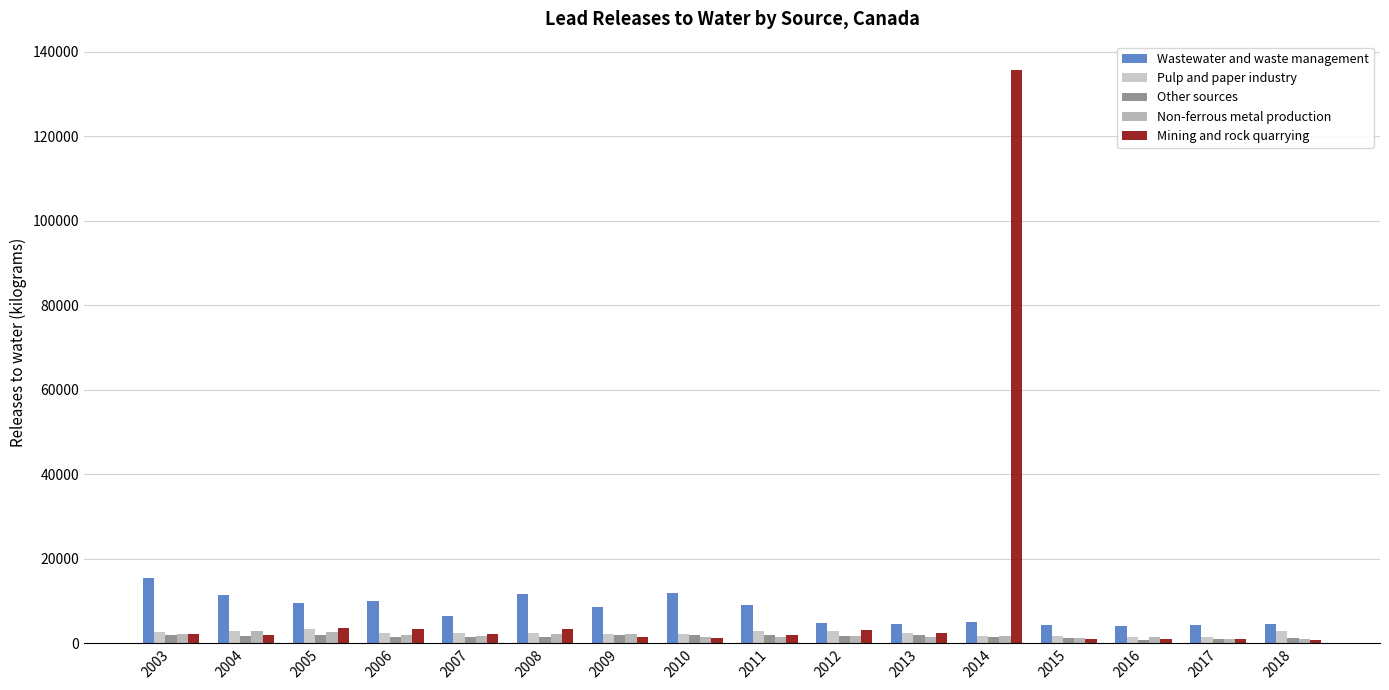

What is the difference between the second highest and second lowest values in the Wastewater and waste management series?

7577.4